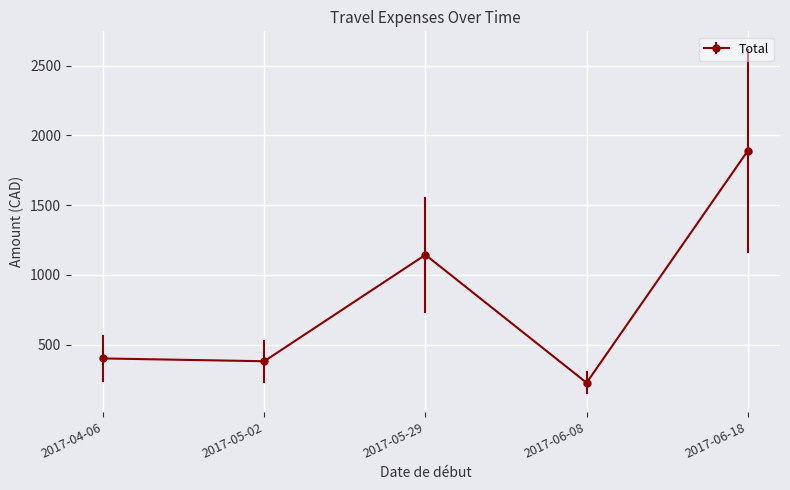

How many interior local peaks (higher than both neighbors) does the data have?

1